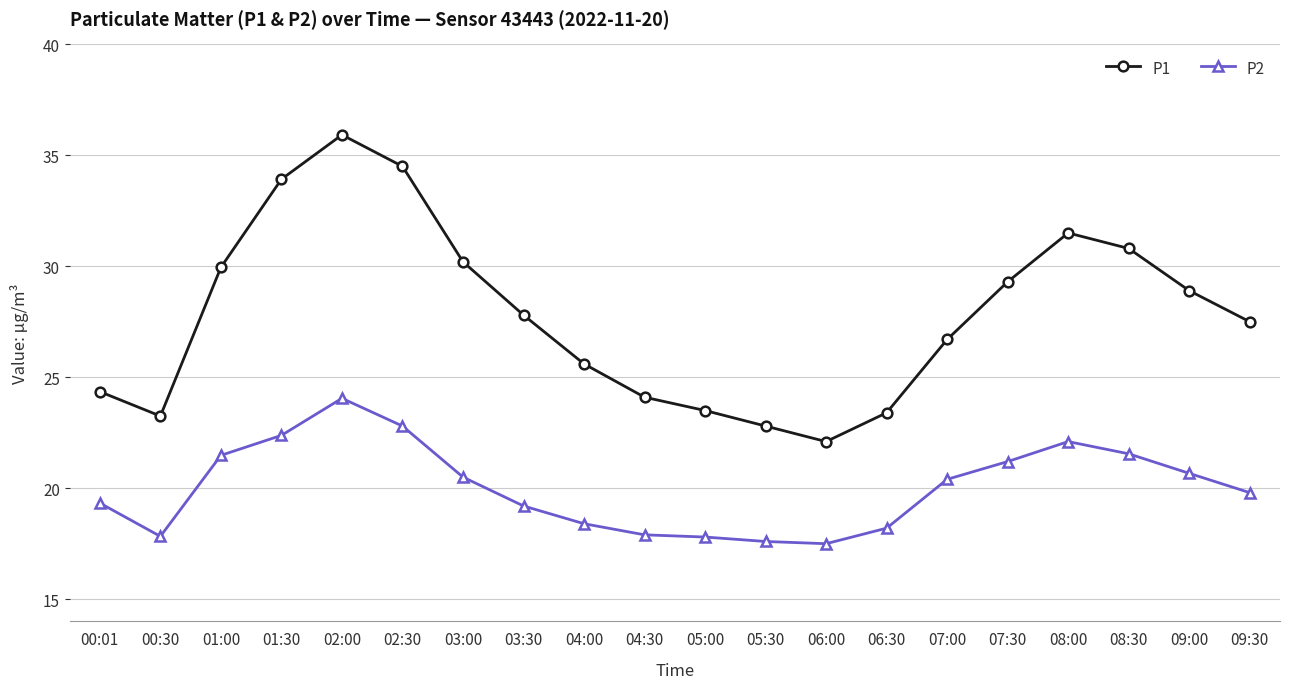

Which category has the highest value across all series?

02:00